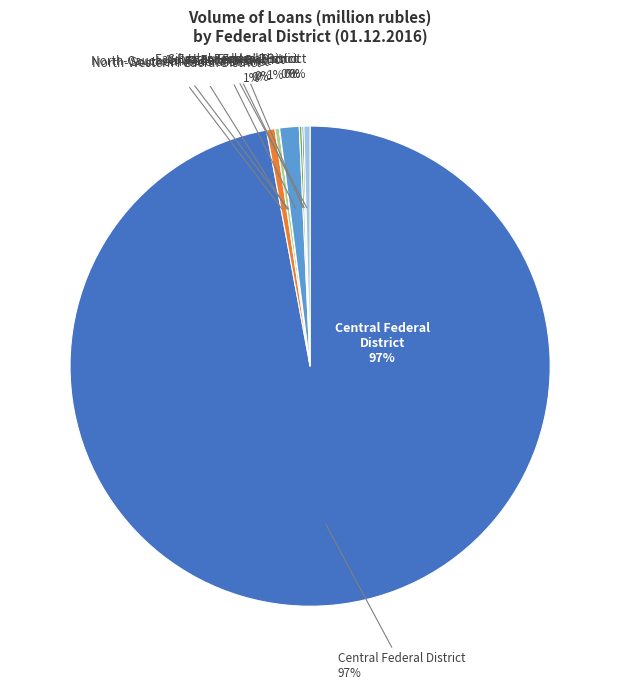

Is there a majority slice in this chart?

Yes